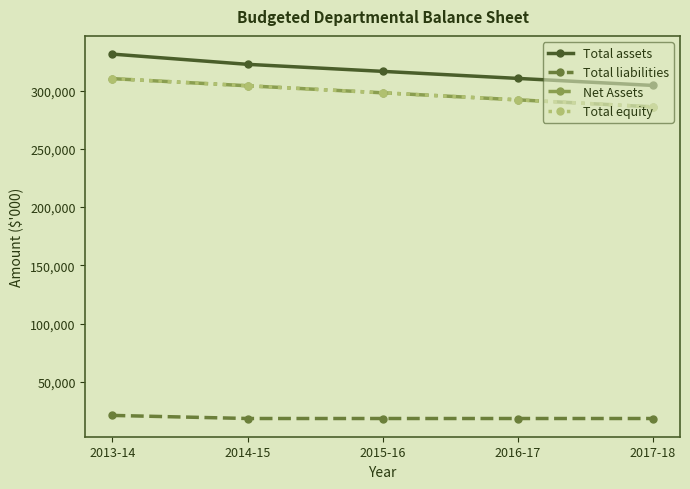

Reading right to left, list all the values displayed in this chart.

Total assets: 2017-18=304478	2016-17=310526	2015-16=316574	2014-15=322618	2013-14=331400
Total liabilities: 2017-18=18415	2016-17=18415	2015-16=18415	2014-15=18415	2013-14=21069
Net Assets: 2017-18=286063	2016-17=292111	2015-16=298159	2014-15=304203	2013-14=310331
Total equity: 2017-18=286063	2016-17=292111	2015-16=298159	2014-15=304203	2013-14=310331